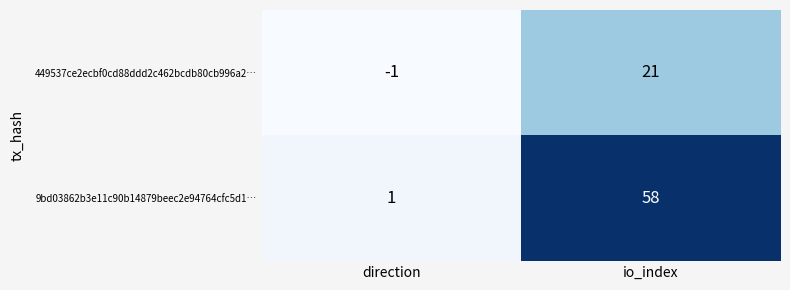

Reading right to left, what are all the values shown in this chart?

449537ce2ecbf0cd88ddd2c462bcdb80cb996a2…: 21	-1
9bd03862b3e11c90b14879beec2e94764cfc5d1…: 58	1